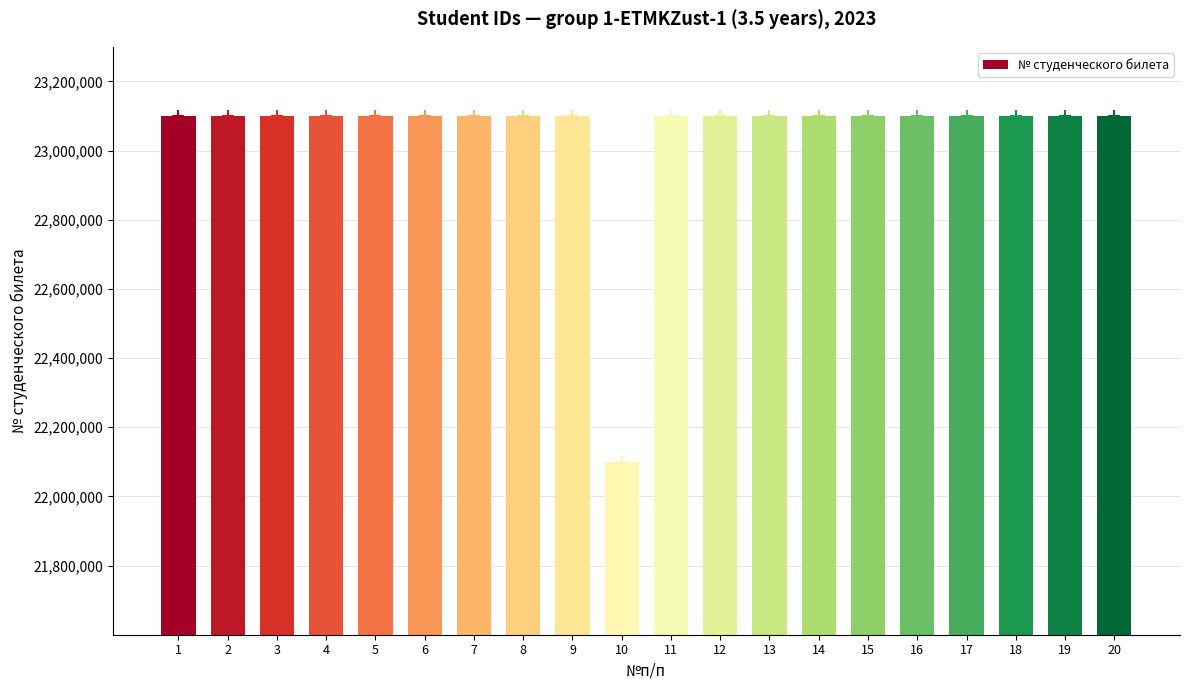

Does the chart contain stacked bars?

No